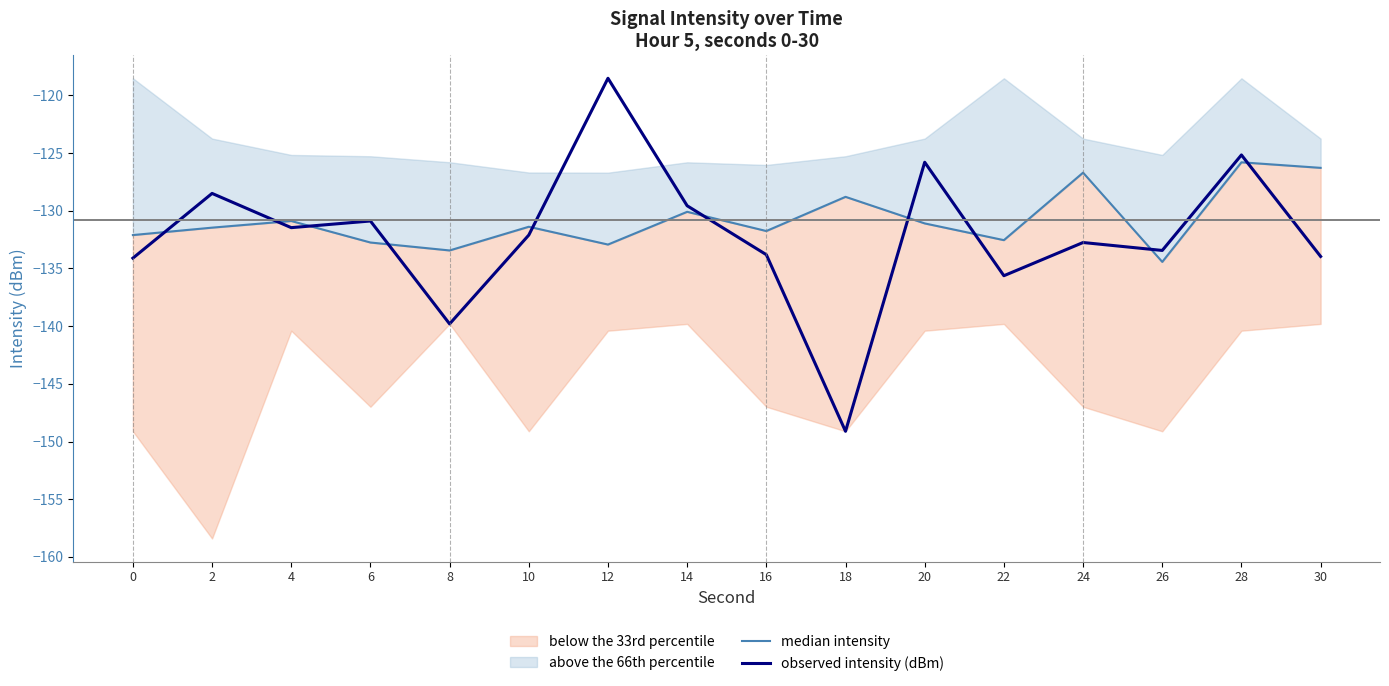

The value of observed intensity (dBm) at 10 is -31.0. True or false?

False